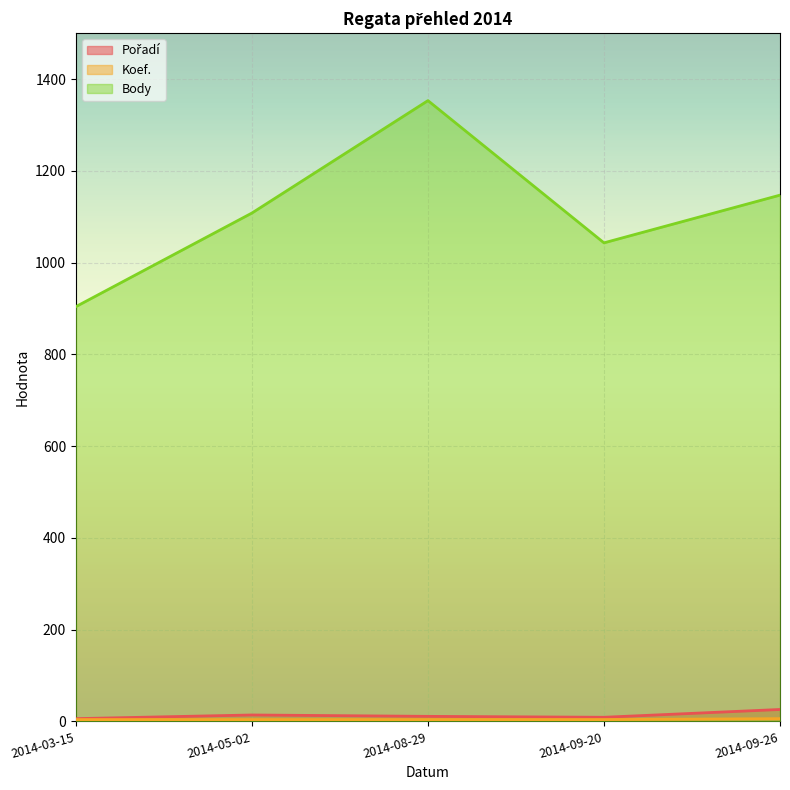

Is the value of Pořadí at 2014-03-15 greater than the value of Body at 2014-05-02?

No